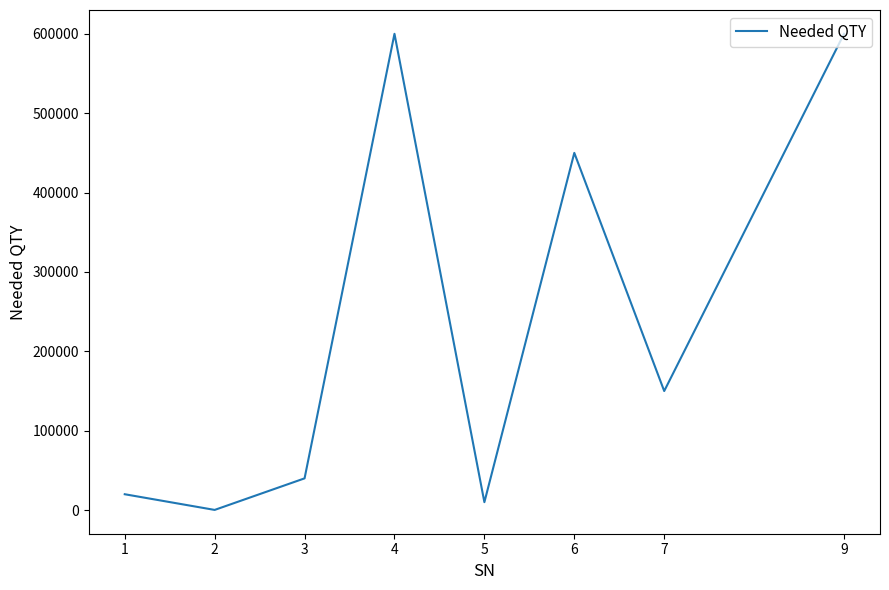

Is it true that the value at 3 is 40000?

True